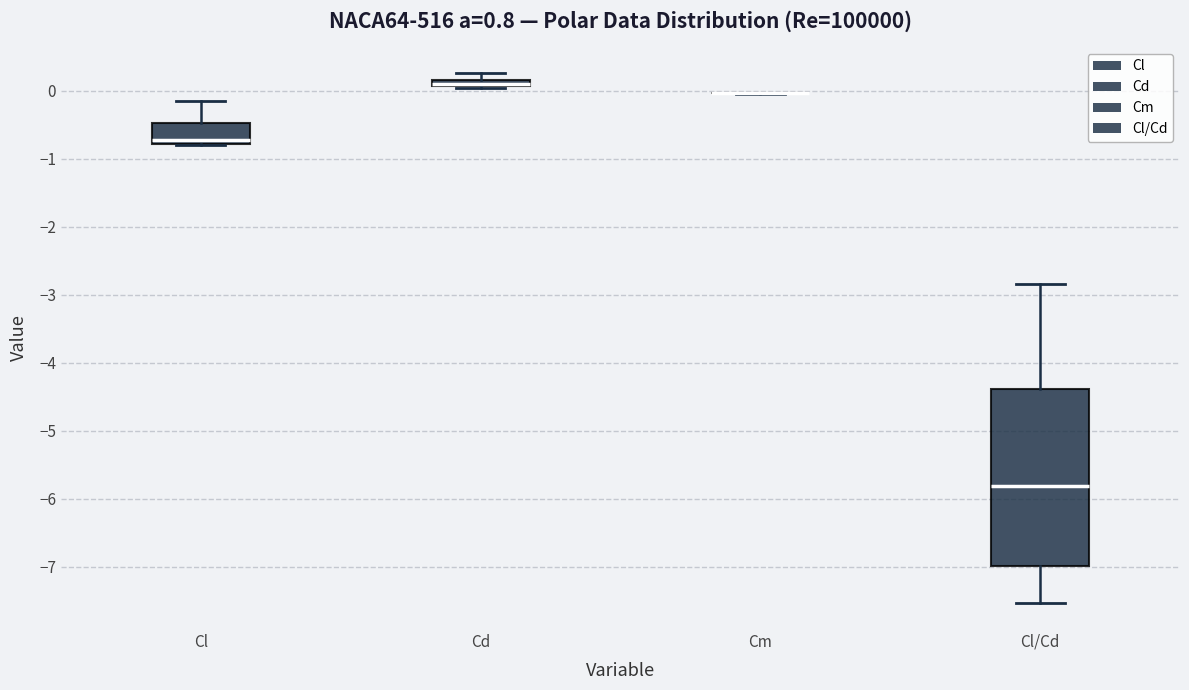

Where is the lower edge of the box for Cd on the y-axis? The values are not printed on the chart, so give them approximately, as read against the axis.

0.1